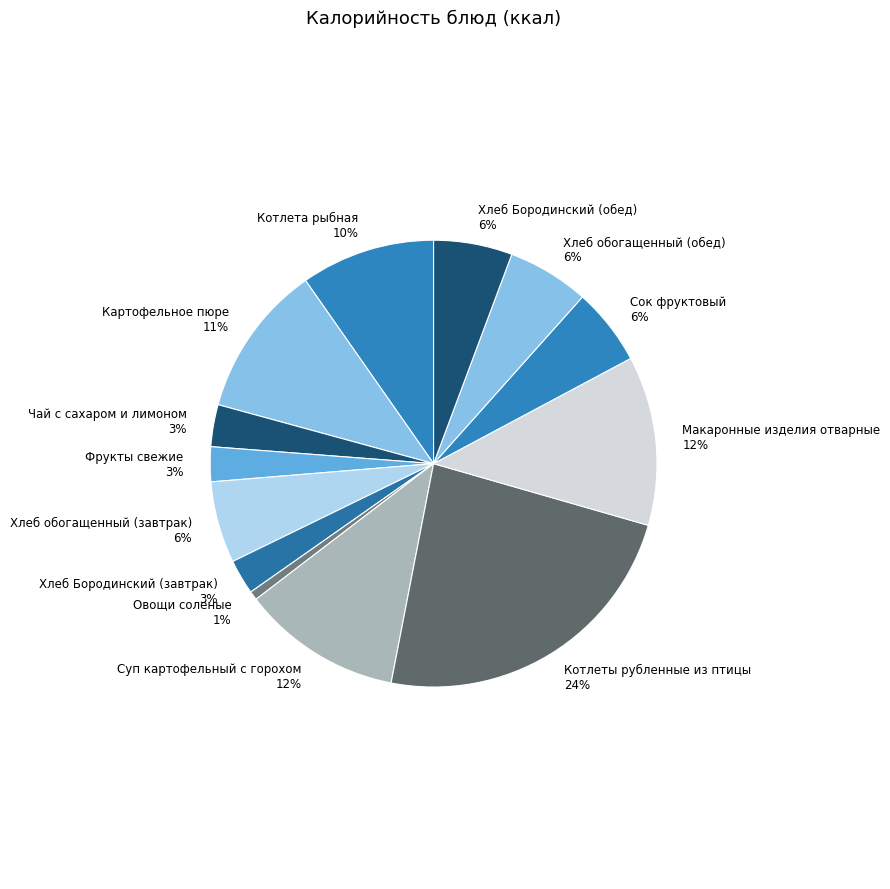

Which slice is the largest?

Котлеты рубленные из птицы